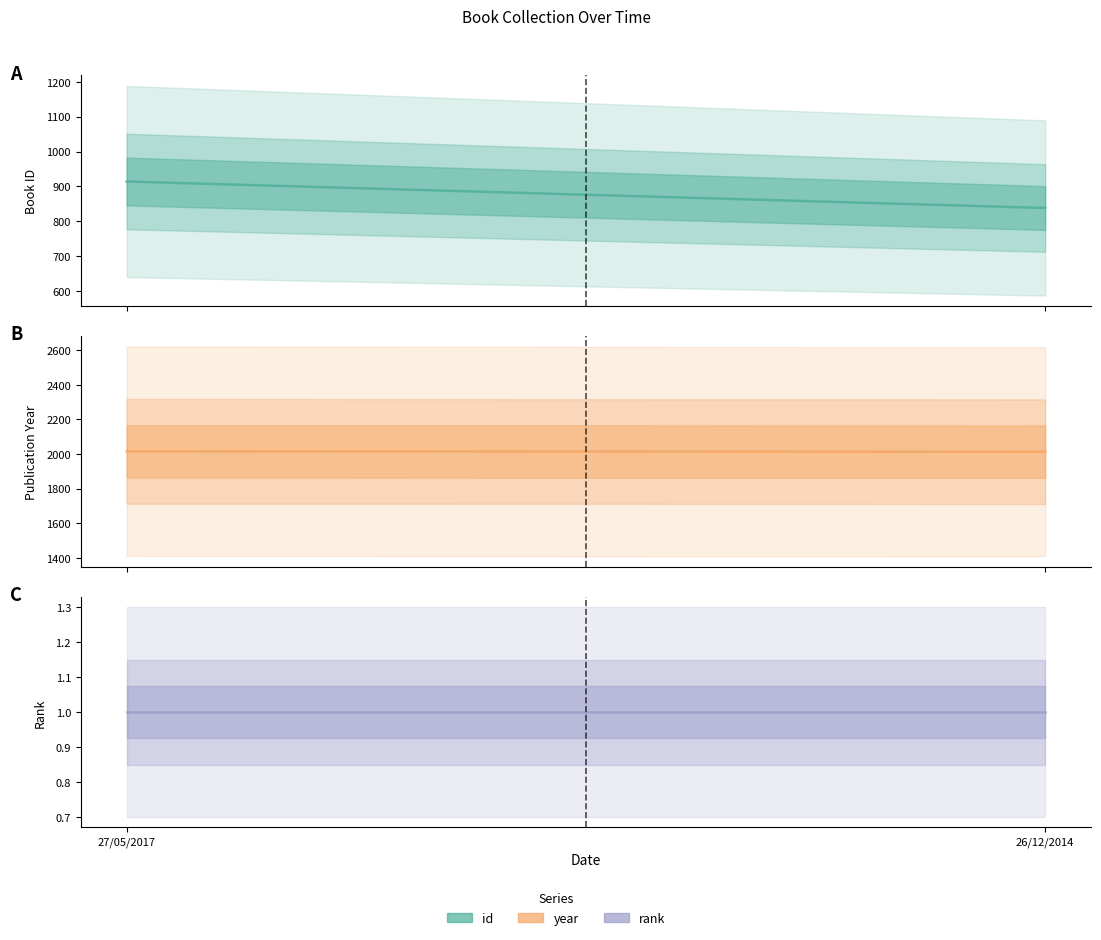

True or false: year has a value of 2016 at 27/05/2017.

True